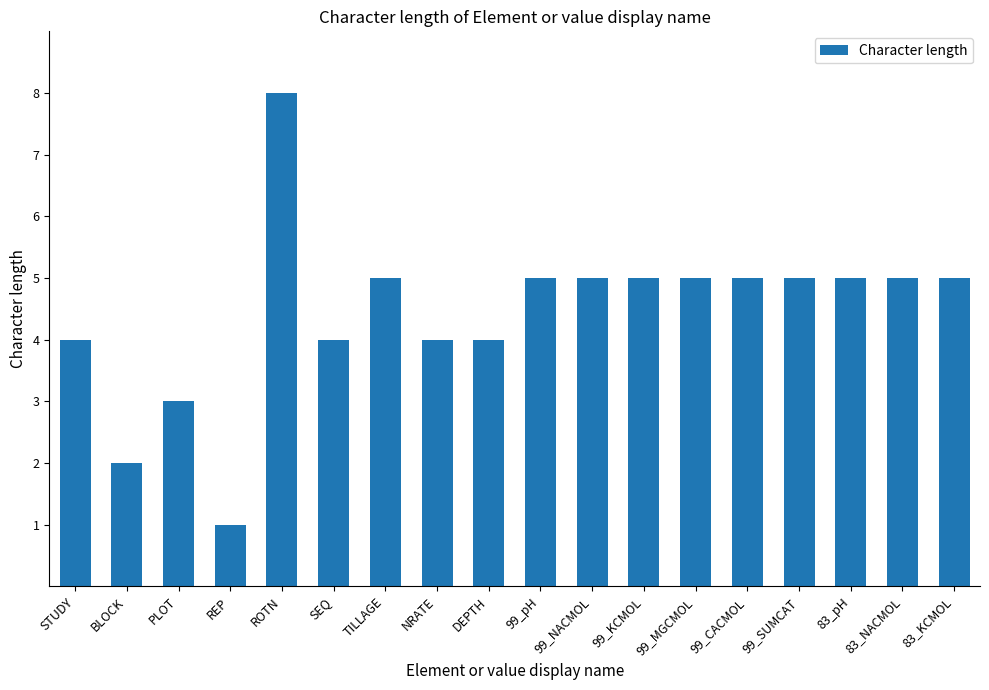

Where does the data first go above 5?

ROTN